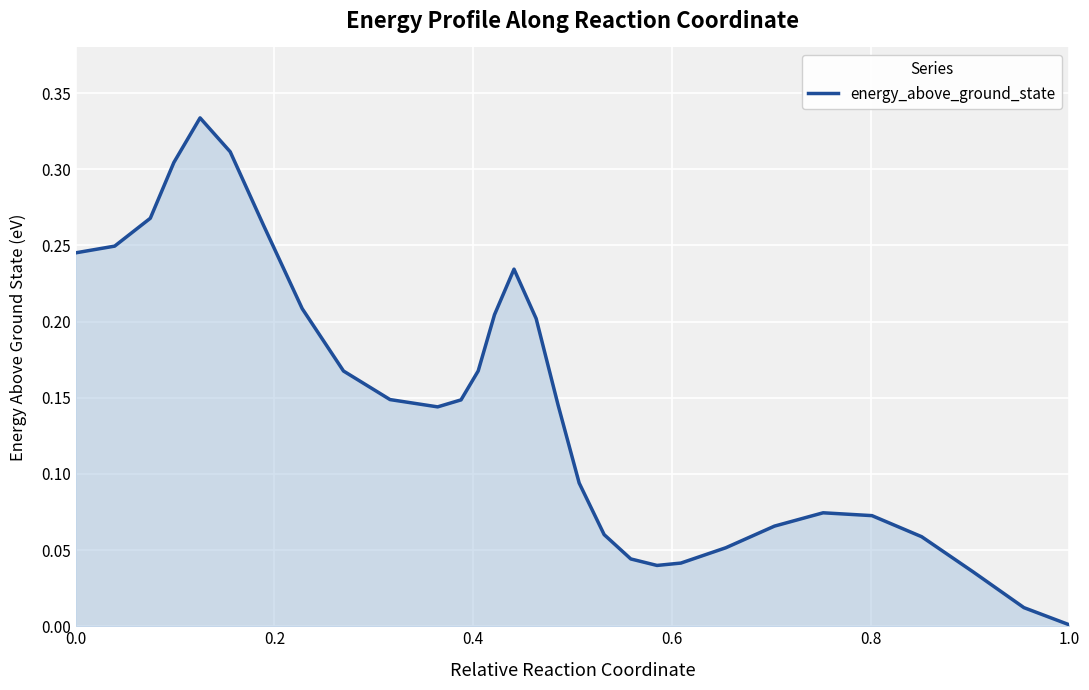

How many series are shown in this chart?

1